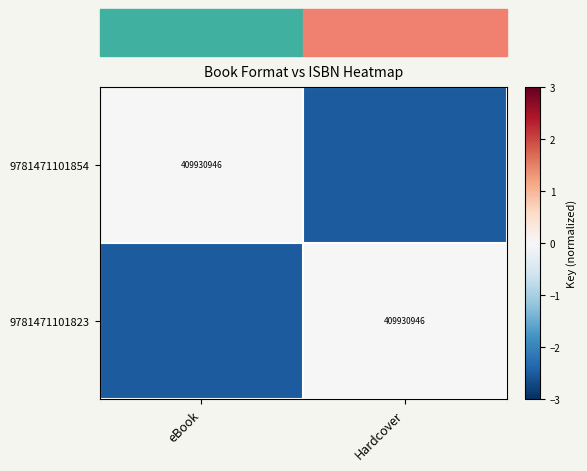

The 9781471101823 series shows 409930946.0 at Hardcover. True or false?

True